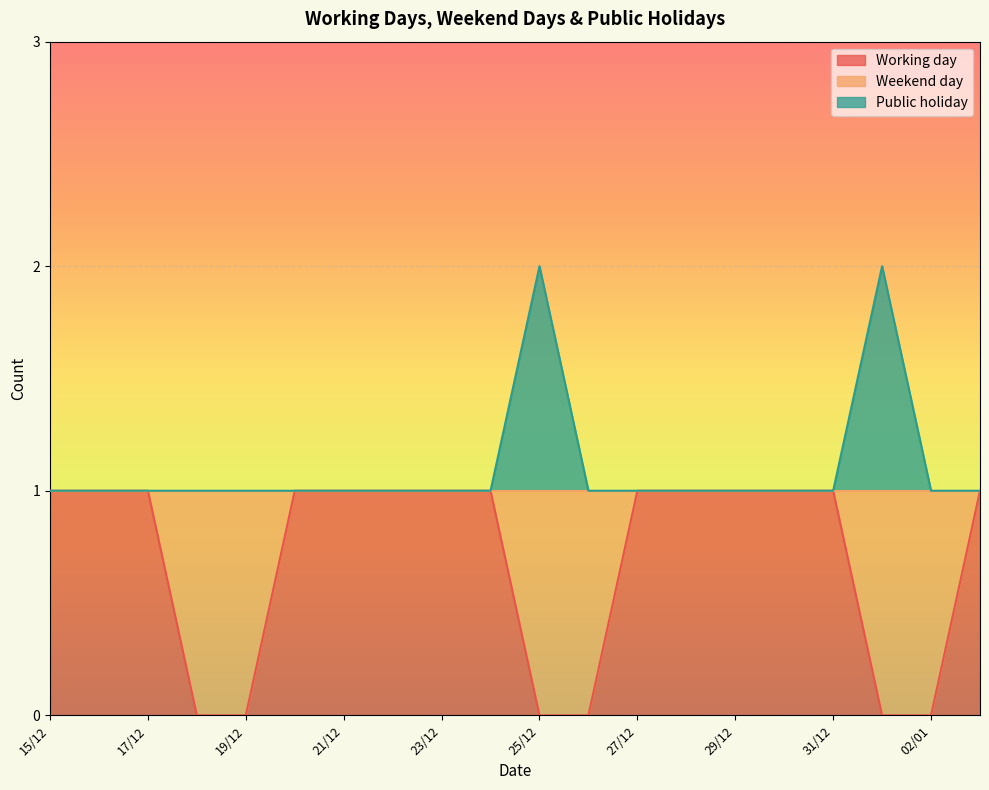

Is the value of Working day at 27/12 greater than the value of Public holiday at 21/12?

No